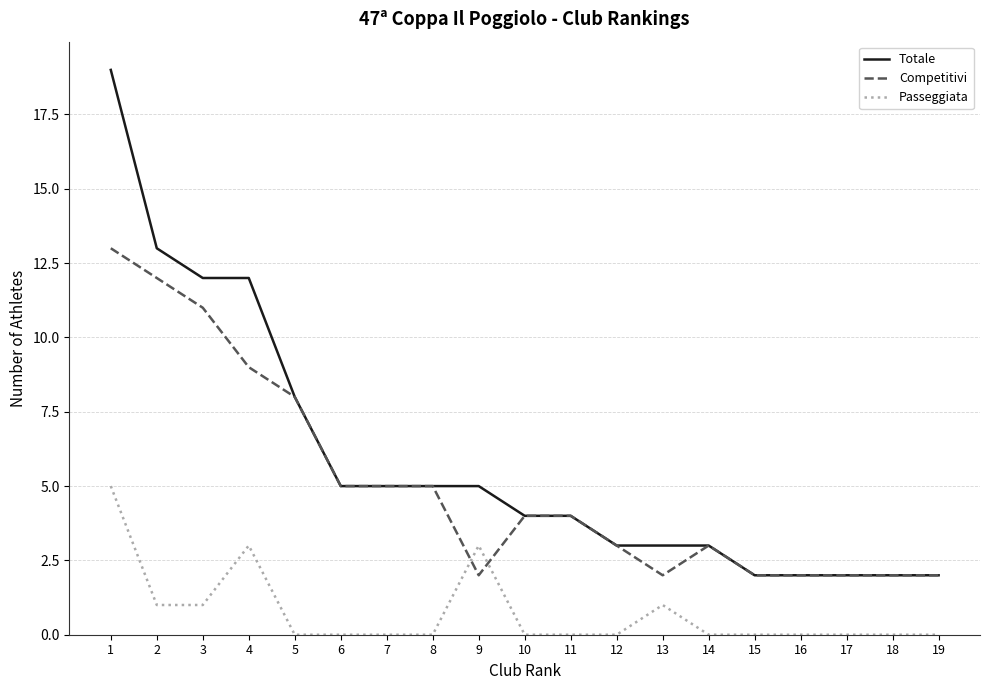

What is the highest value of the Passeggiata series?

5